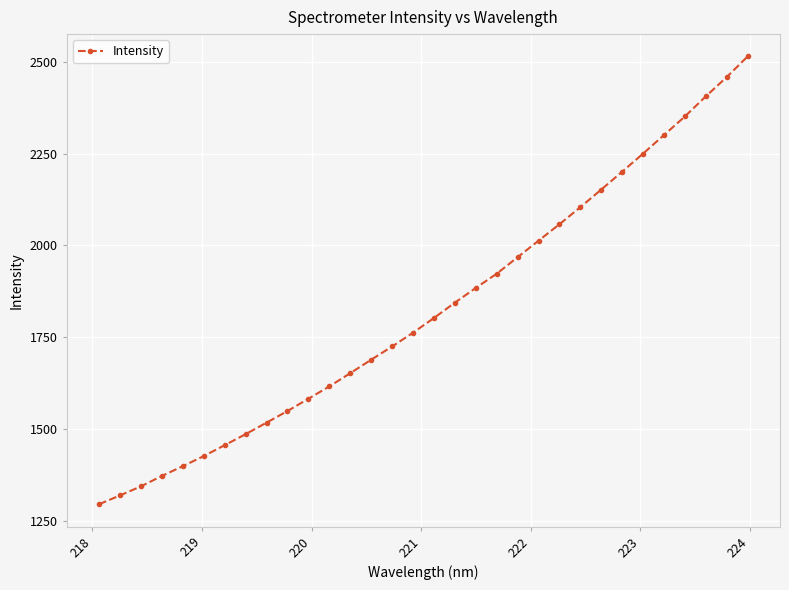

How many data points are less than 1802?

16